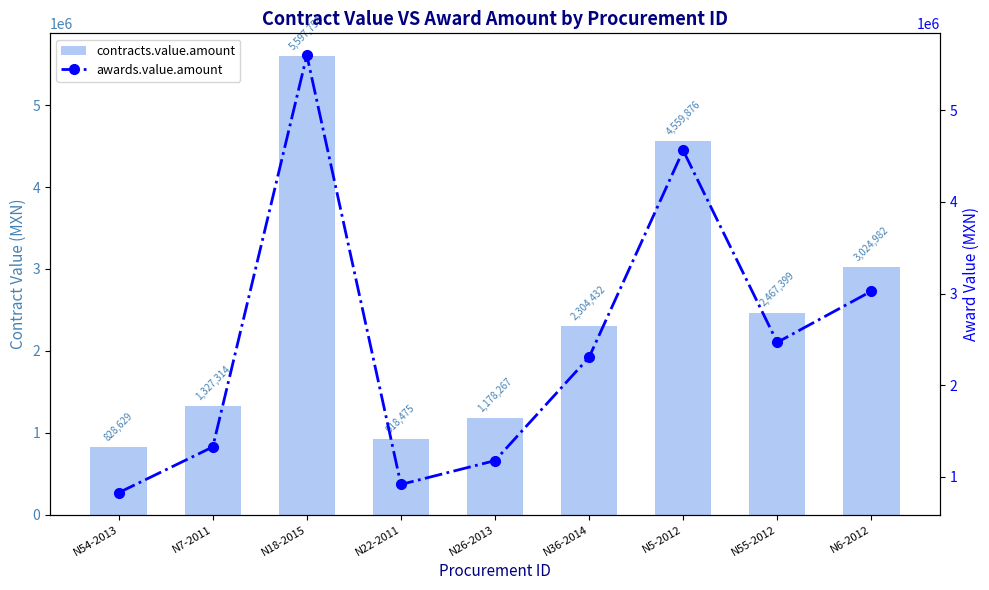

Between N5-2012 and N55-2012, which is larger?

N5-2012